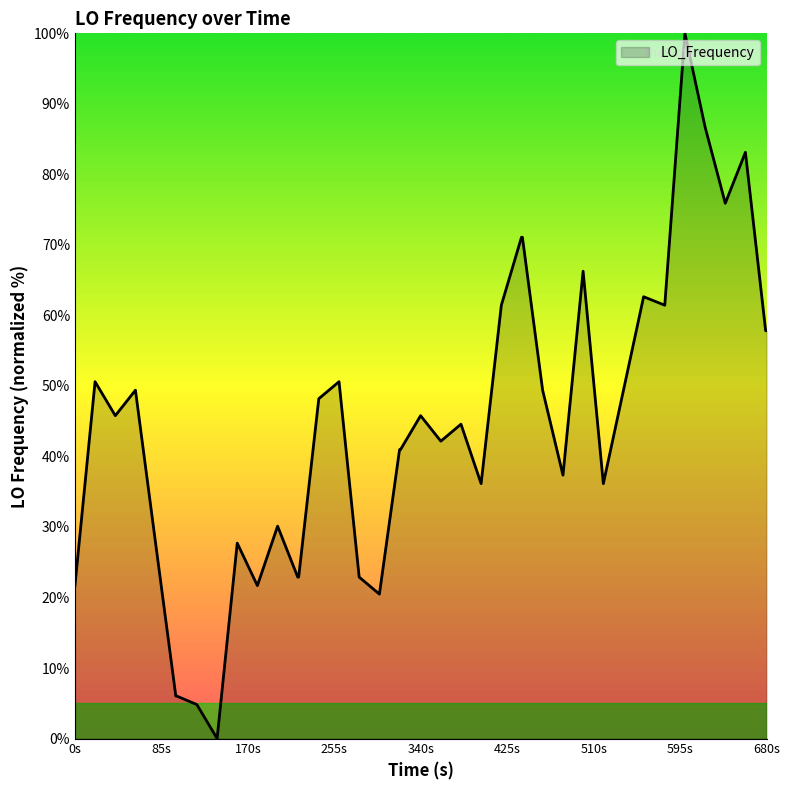

What is the difference between the maximum and minimum values?

100.0